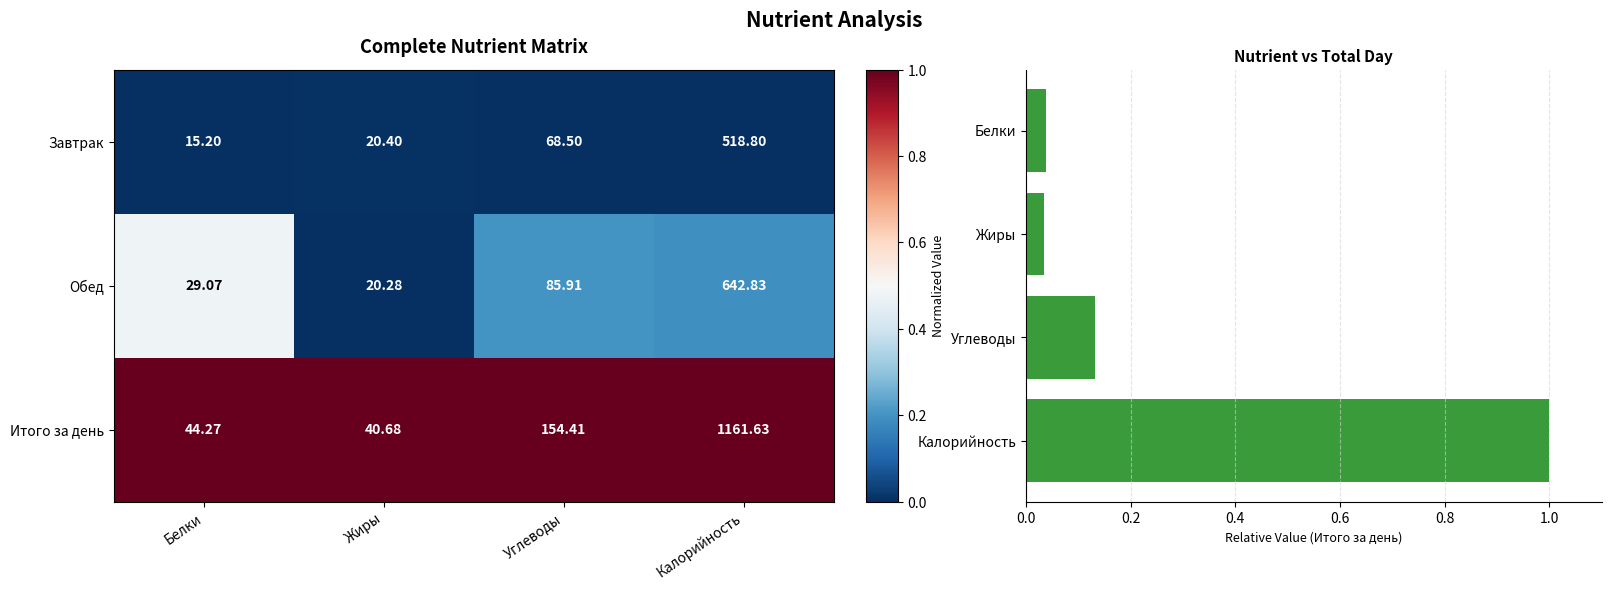

Where does the Обед series first go above 85?

Углеводы